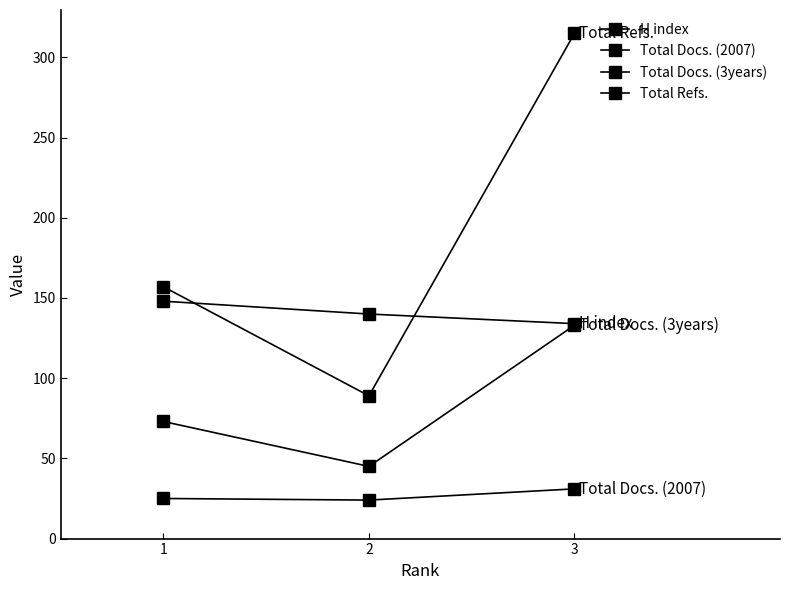

Reading left to right, what are all the values shown in this chart?

H index: 1=148	2=140	3=134
Total Docs. (2007): 1=25	2=24	3=31
Total Docs. (3years): 1=73	2=45	3=133
Total Refs.: 1=157	2=89	3=315